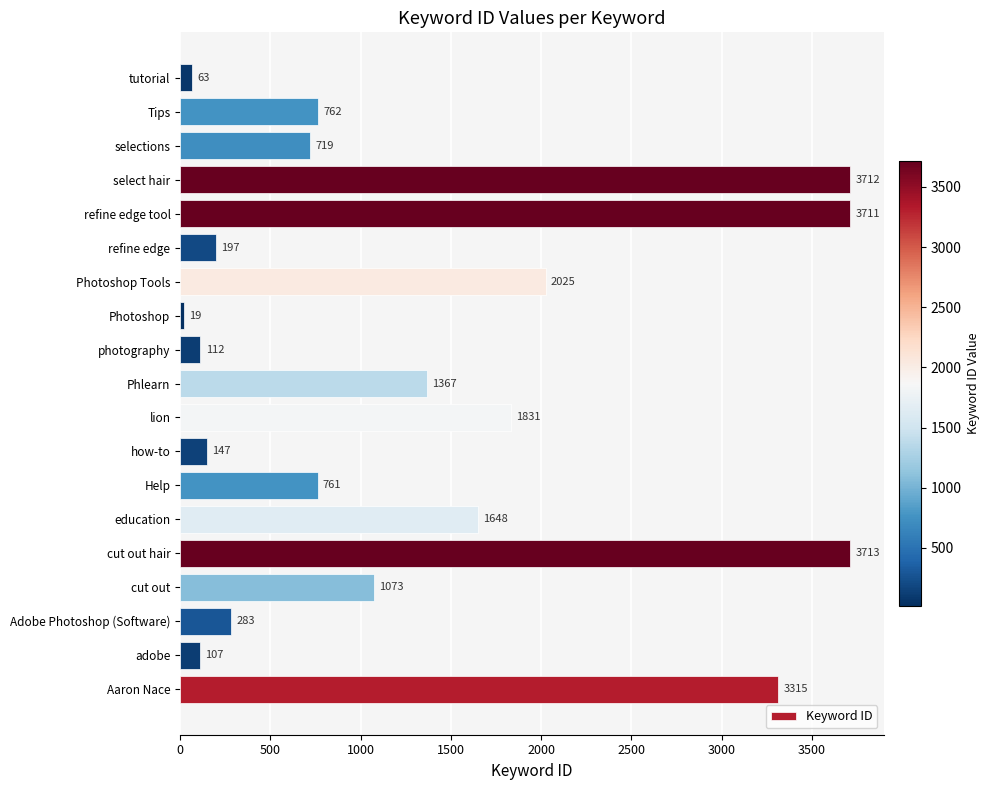

Does the chart contain any negative values?

No